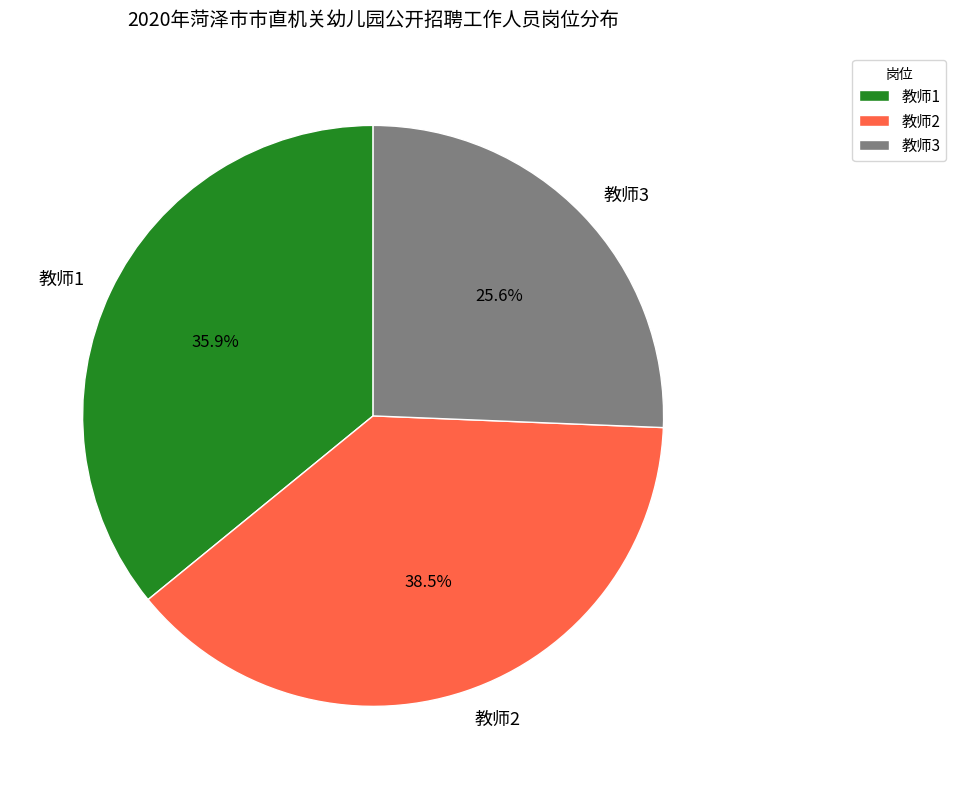

Which slice is the largest?

教师2